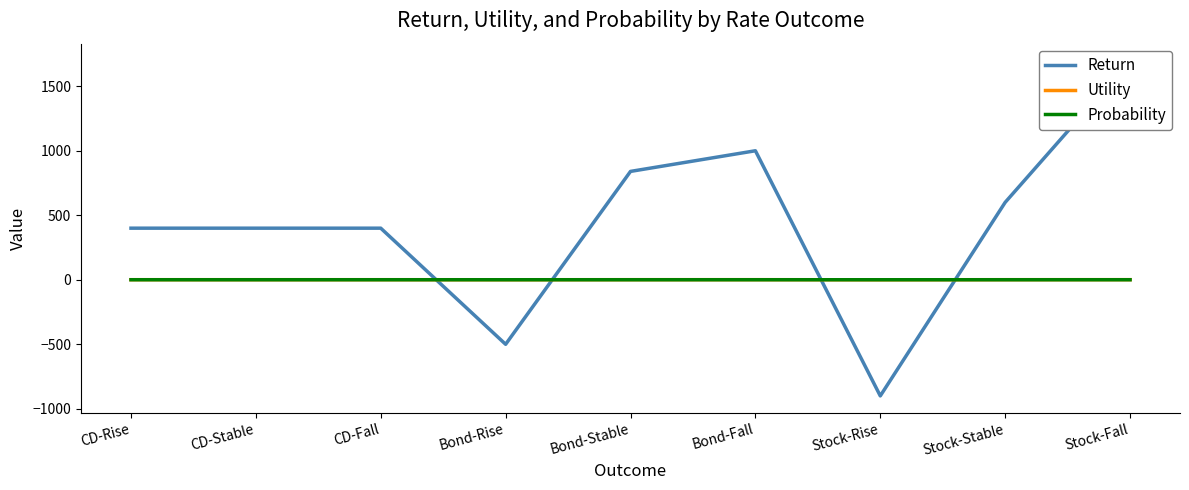

At Bond-Rise, list the series in order from largest to smallest.

Utility, Probability, Return